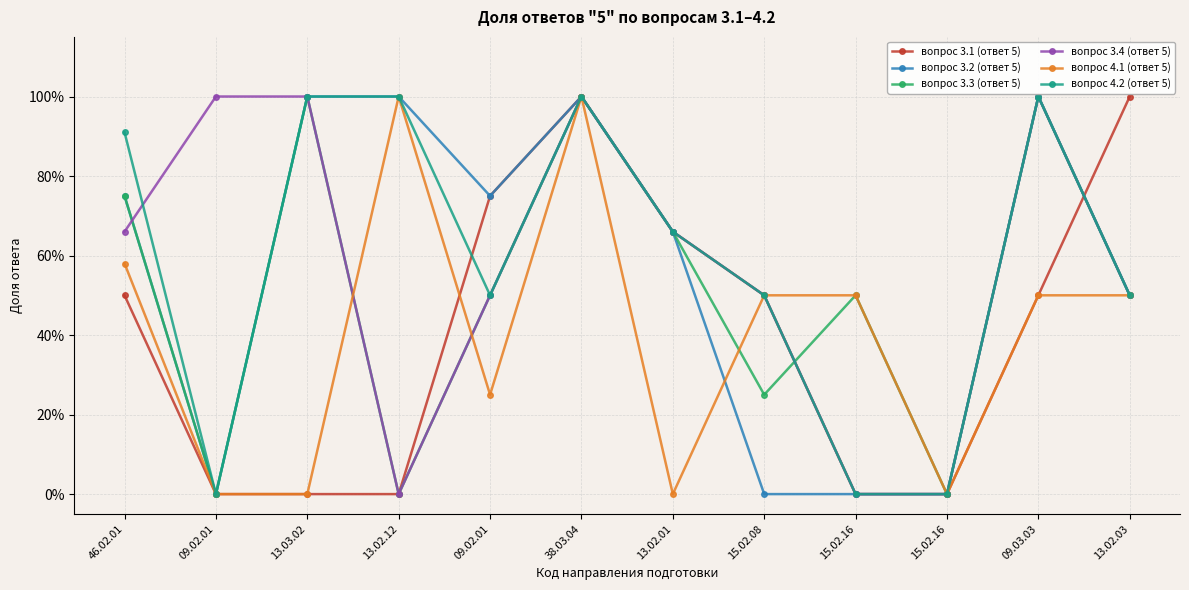

What is the label of the 10th point from the left?

15.02.16